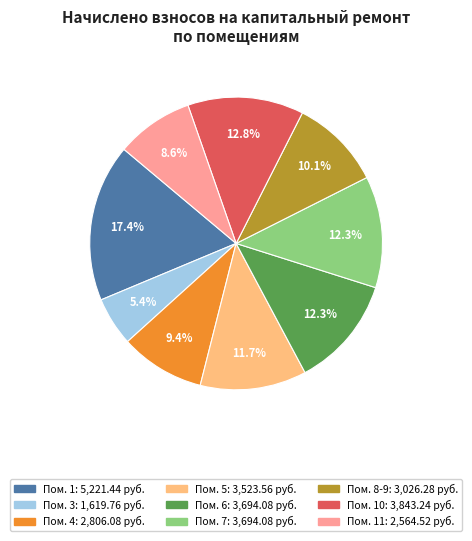

Count the number of slices in the pie.

9